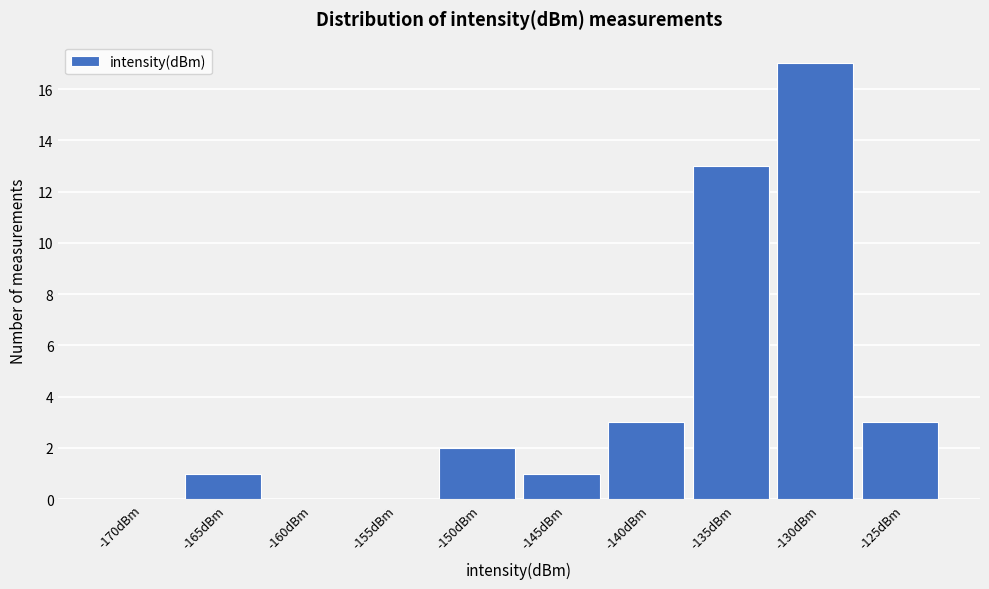

Reading left to right, what are all the values shown in this chart?

-170dBm=0	-165dBm=1	-160dBm=0	-155dBm=0	-150dBm=2	-145dBm=1	-140dBm=3	-135dBm=13	-130dBm=17	-125dBm=3